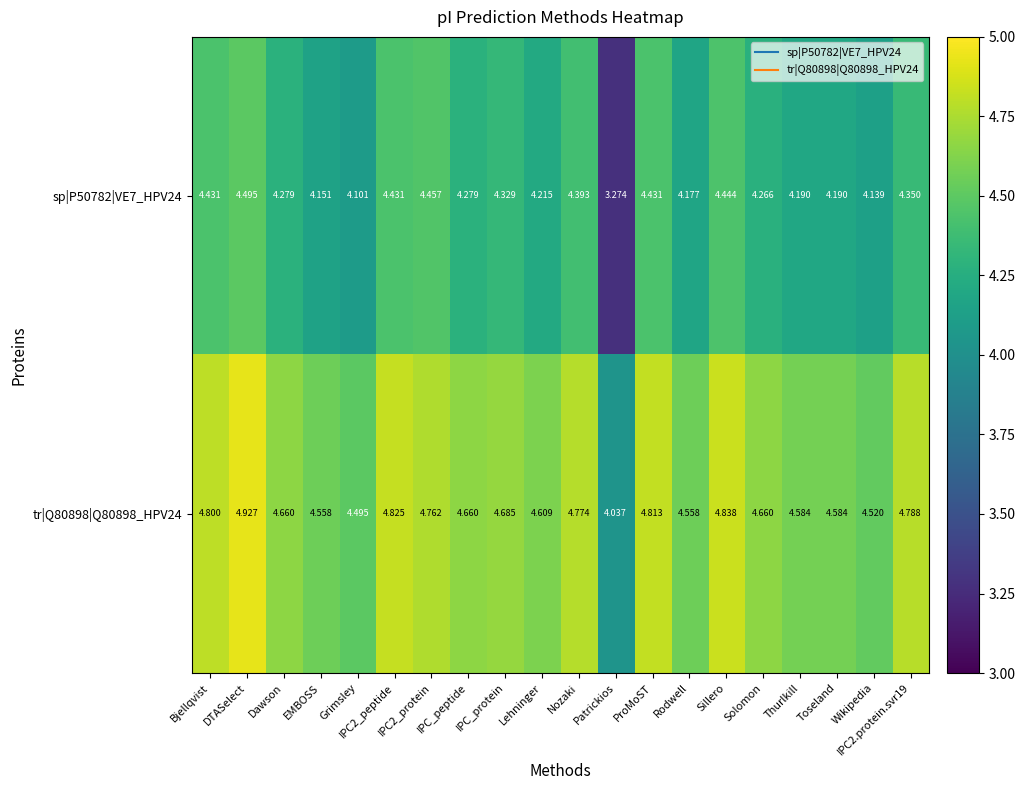

Which series has the largest total across all categories?

tr|Q80898|Q80898_HPV24